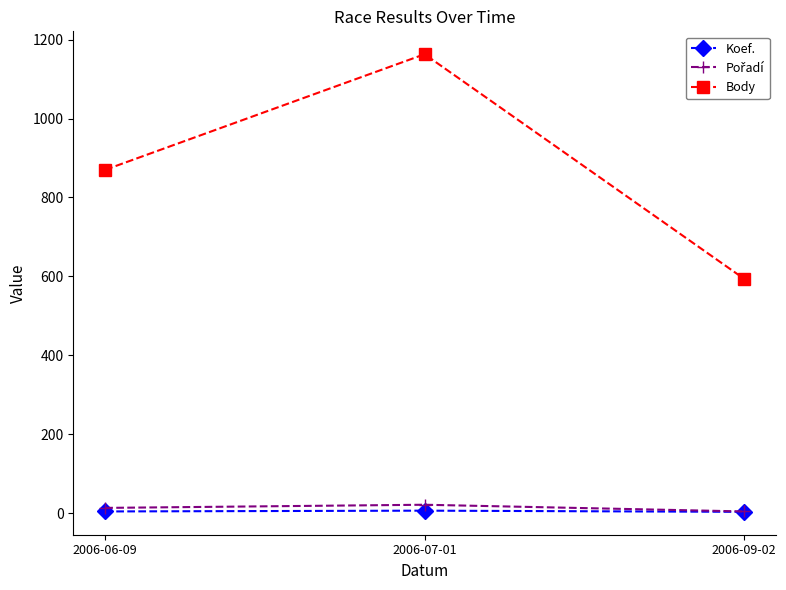

What is the difference between the Koef. values at 2006-07-01 and 2006-06-09?

2